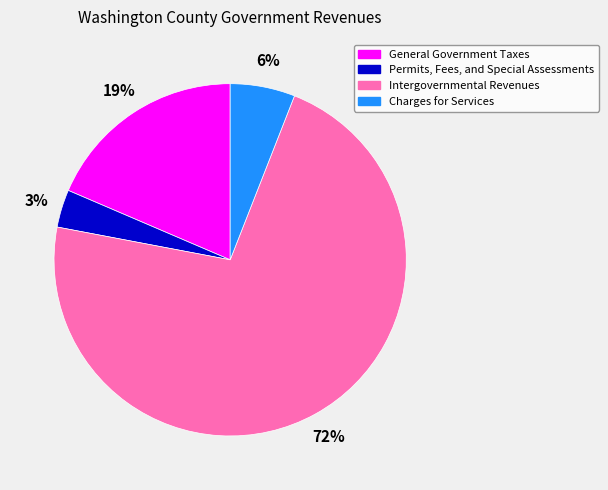

Count the number of slices in the pie.

4